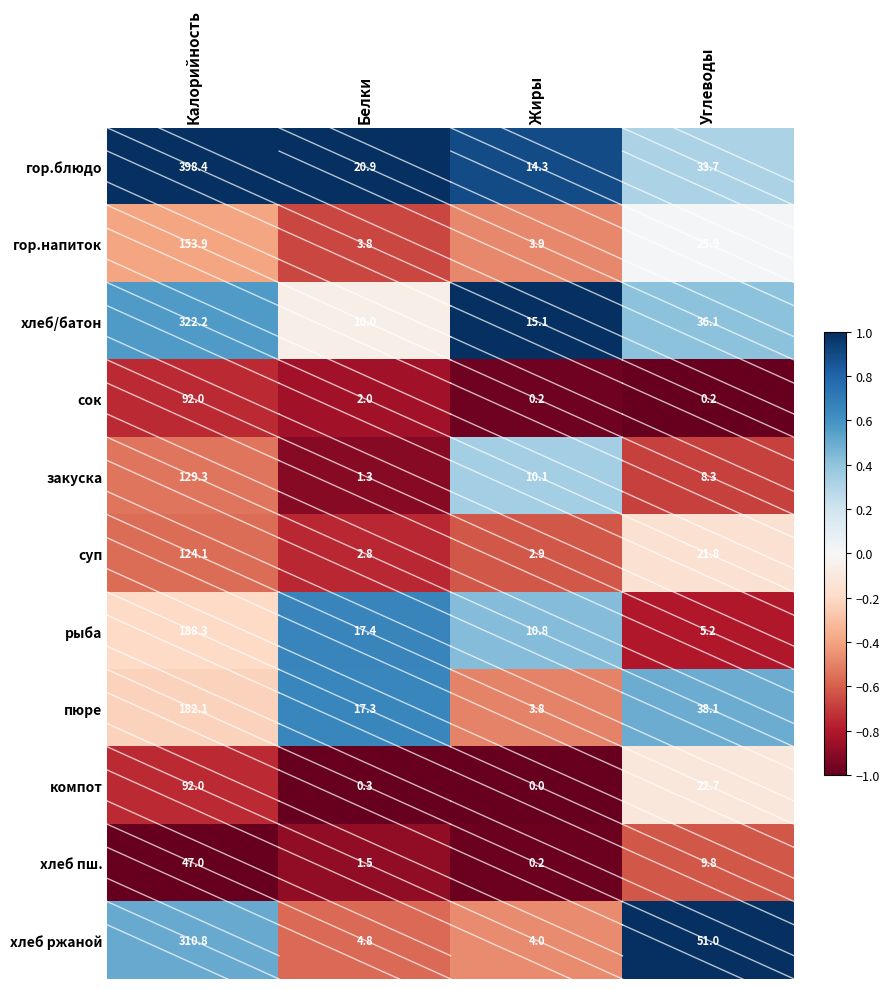

How many values in the пюре series are below 38?

2